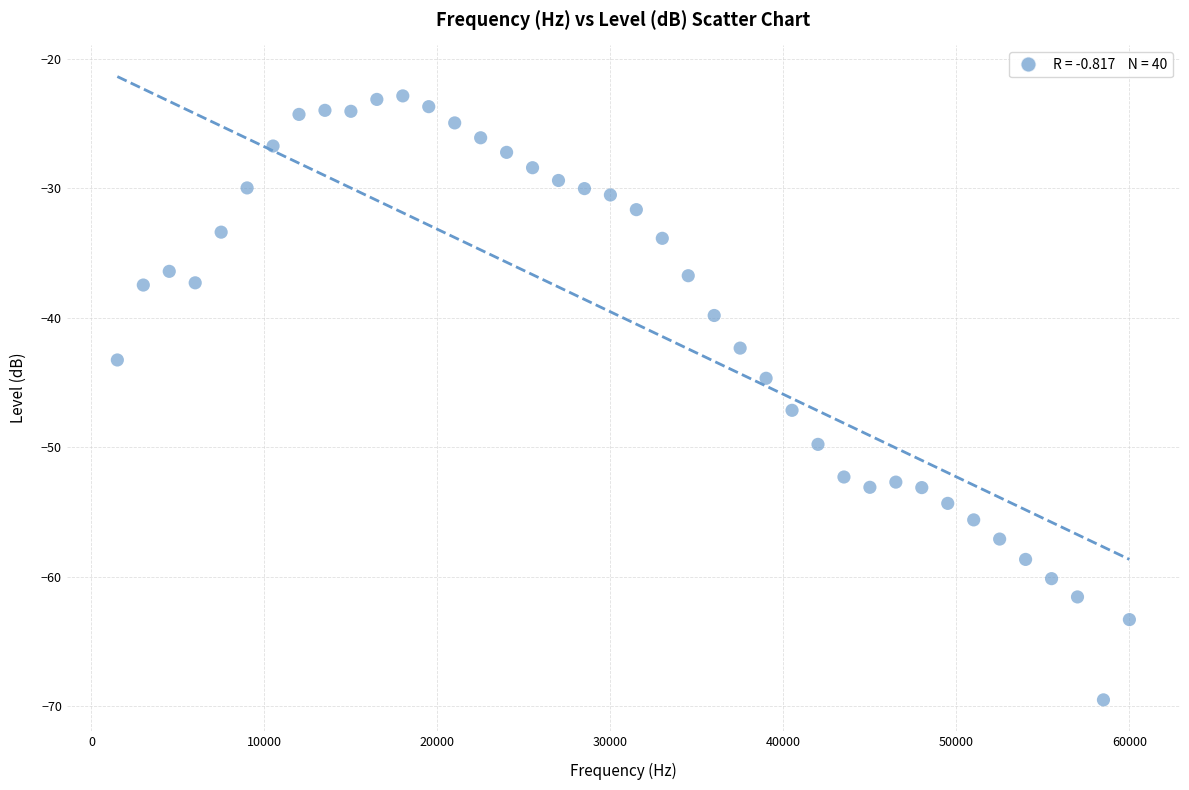

What is the range of Y values (max minus min)?

46.7